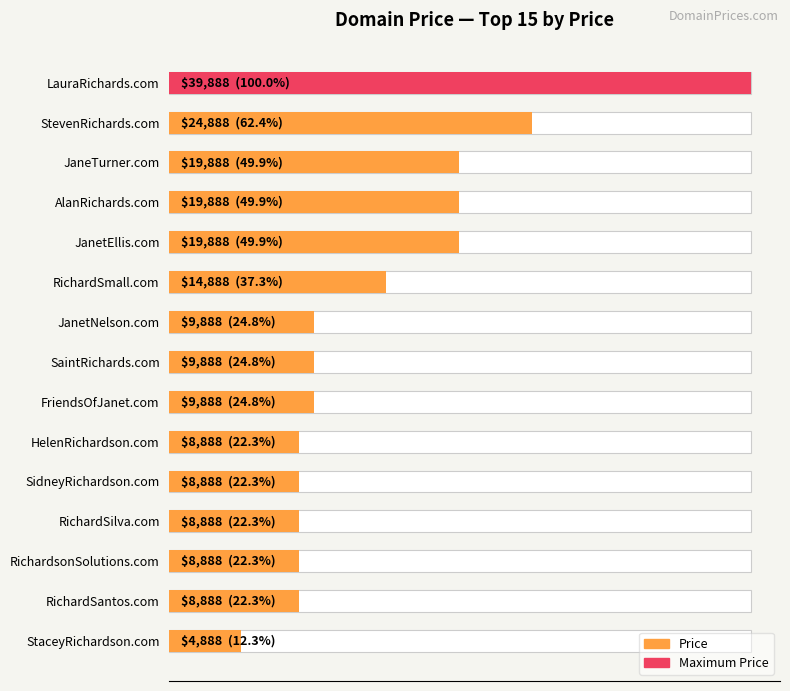

What is the difference between the maximum and minimum values?

35000